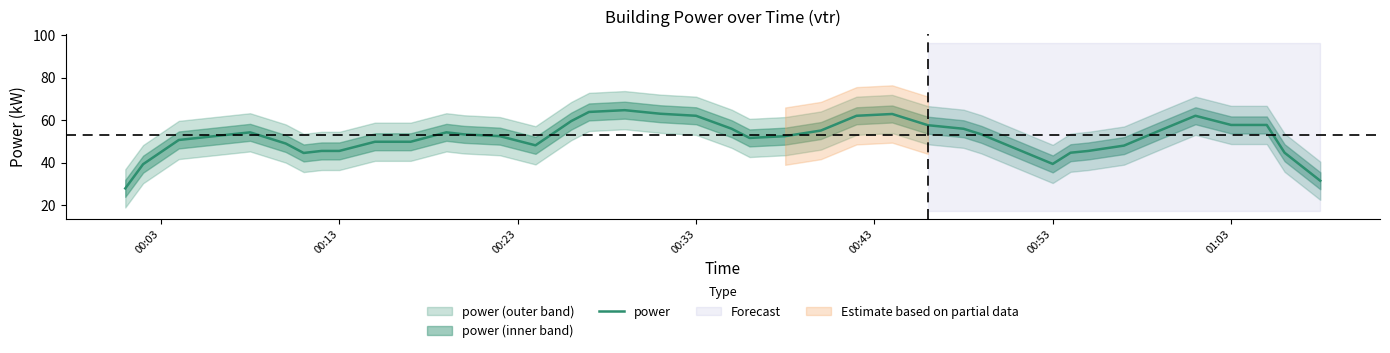

What is the minimum value shown in the chart?

28.0